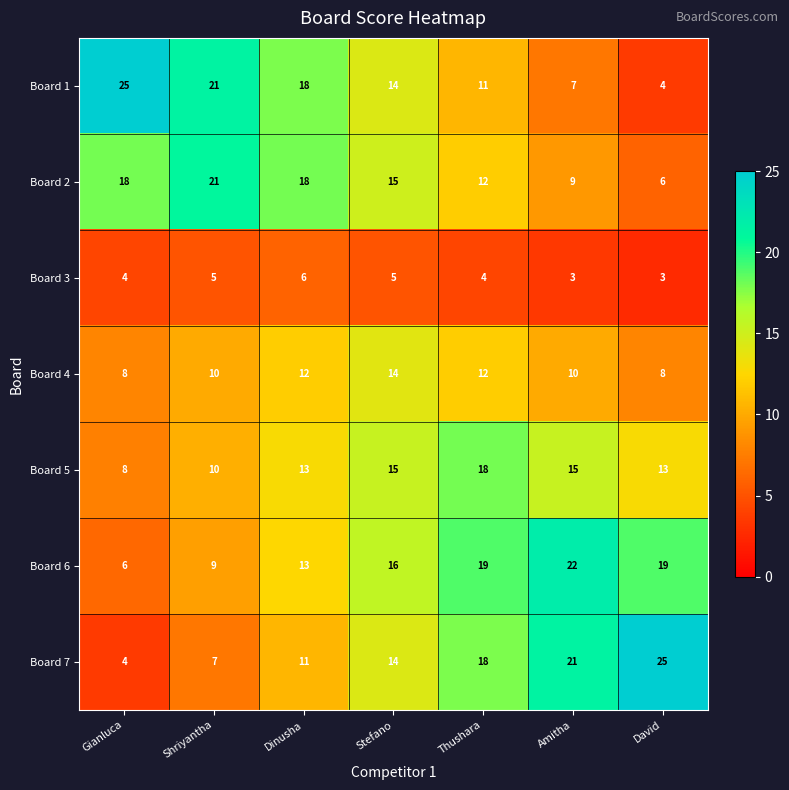

Count the number of data series in this chart.

7